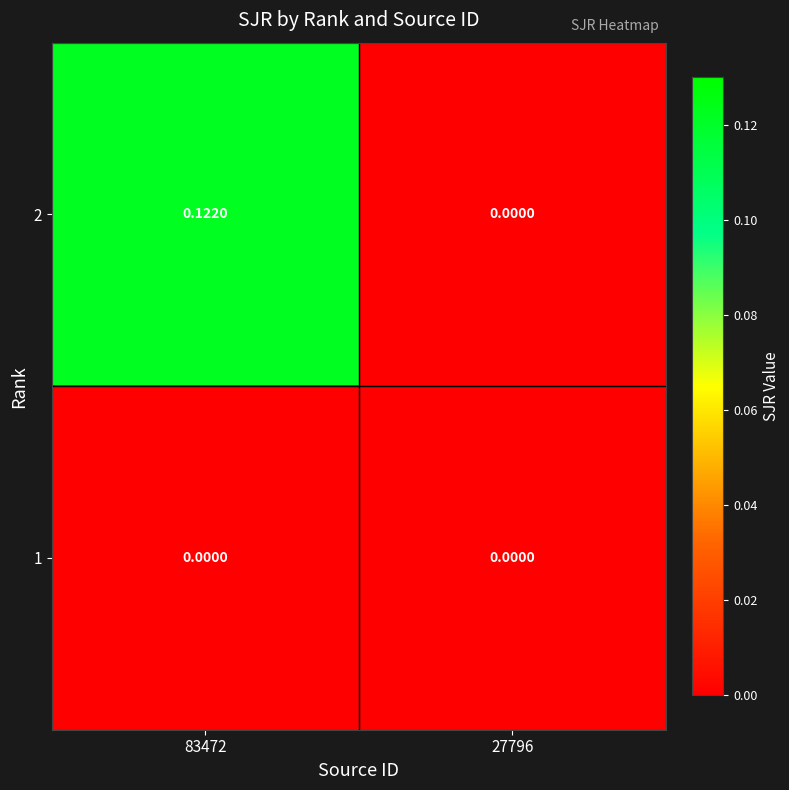

How many data points in 2 are above 0?

1